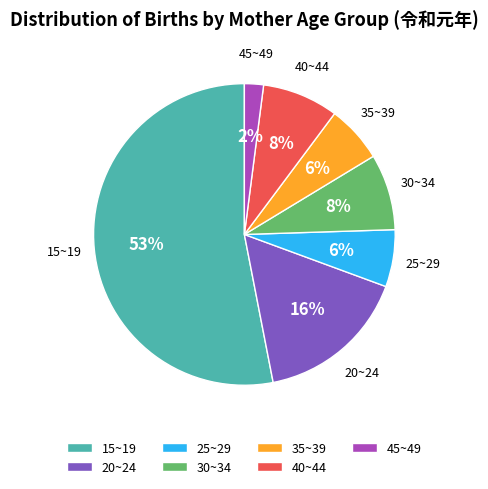

True or false: 45~49 accounts for 2% of the total.

True